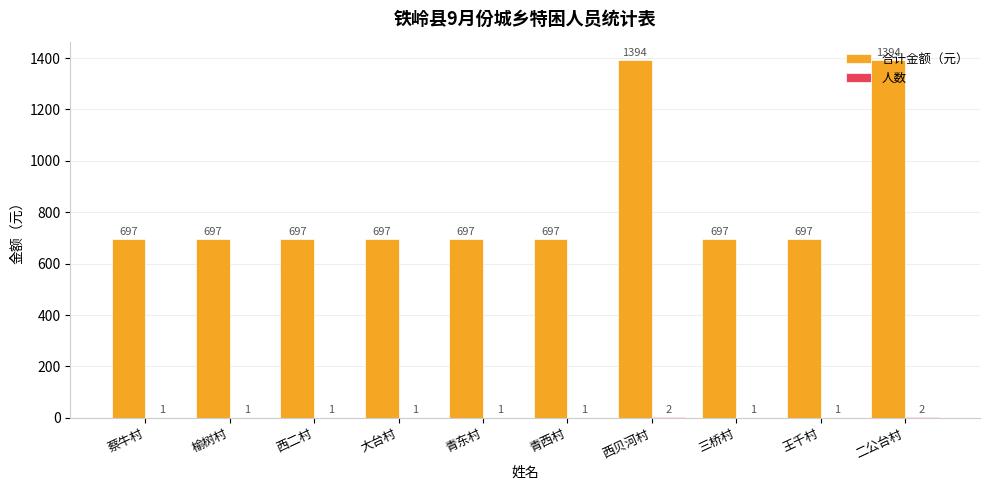

What is the highest value of the 合计金额（元） series?

1394